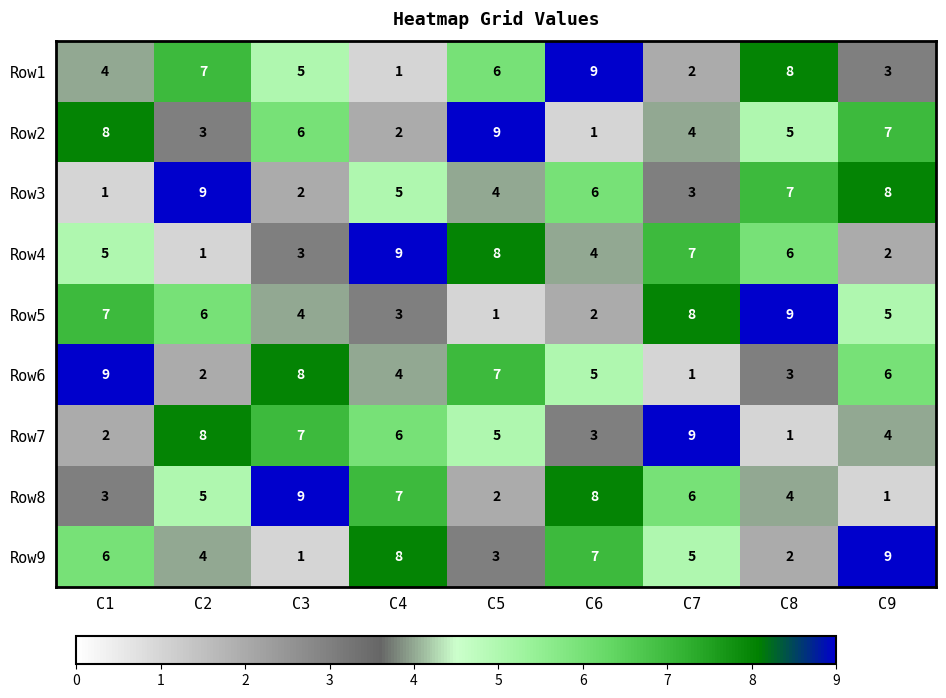

What is the difference between the Row1 values at C8 and C7?

6